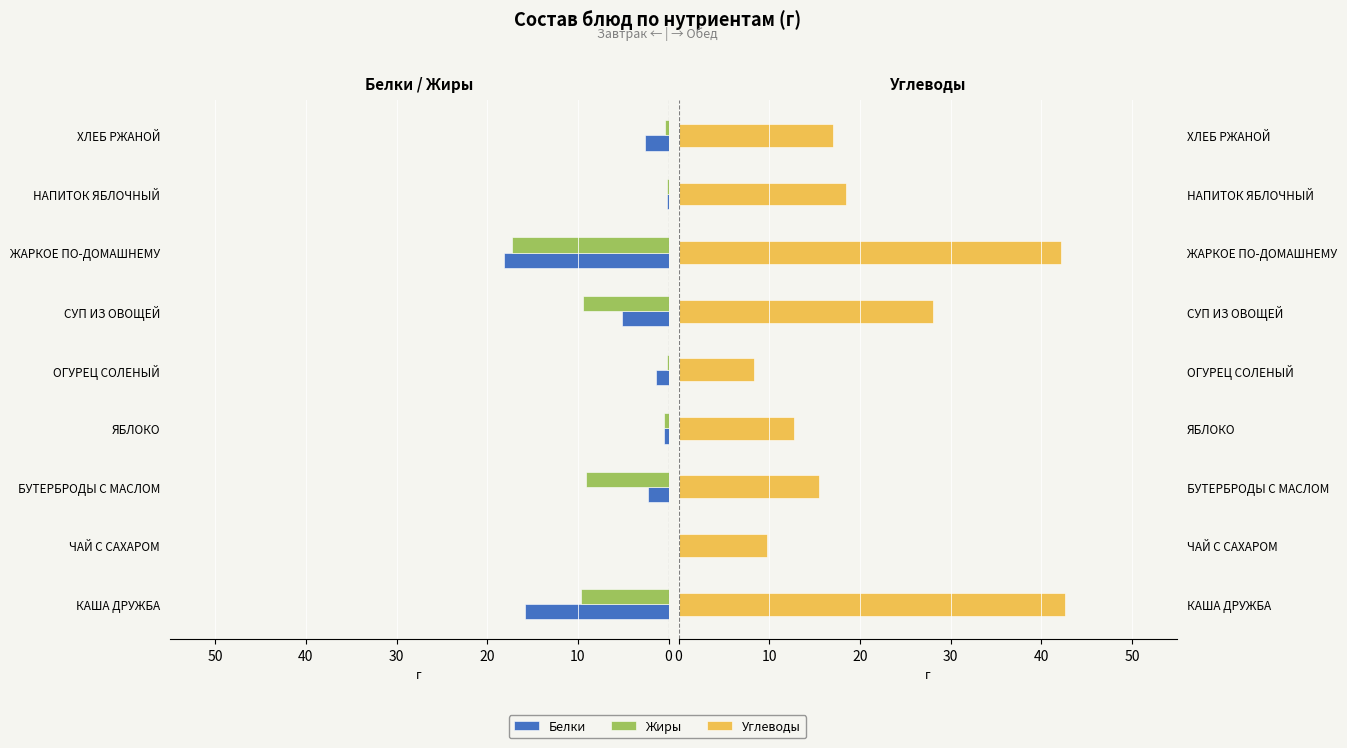

What is the difference between the second highest and second lowest values in the Углеводы series?

32.5